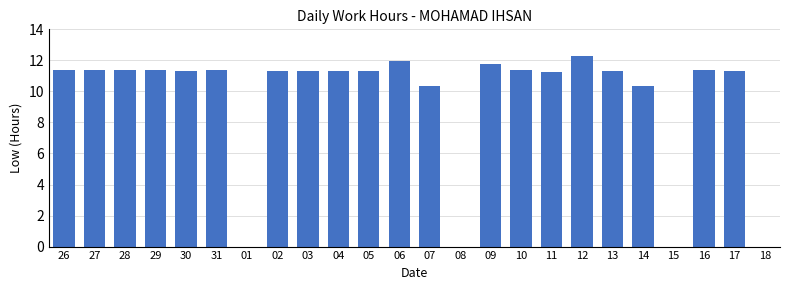

What is the sum of the values at 06 and 14?

22.3